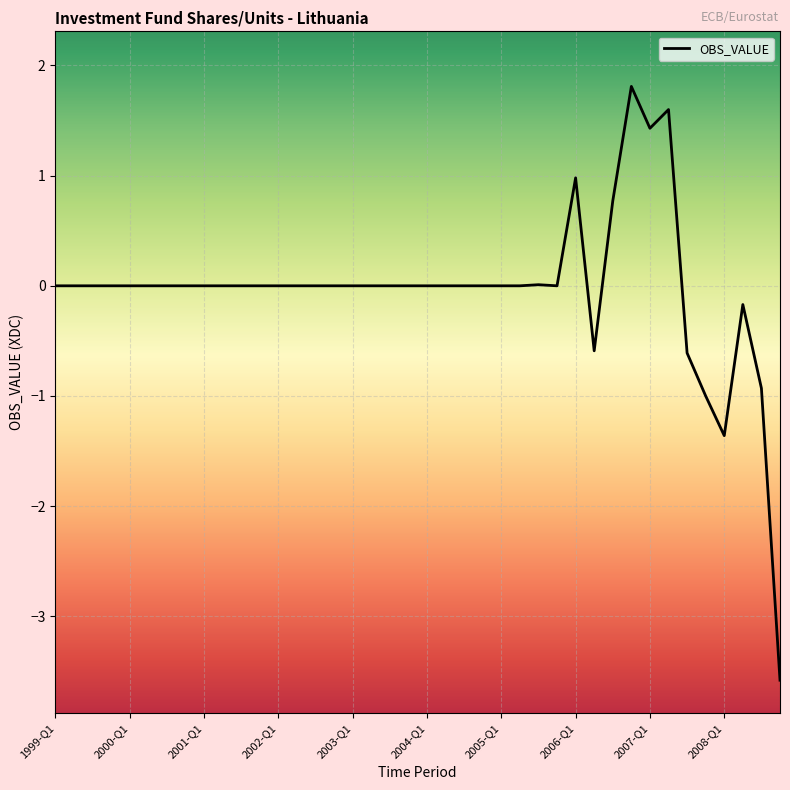

What is the difference between the maximum and minimum values?

5.4